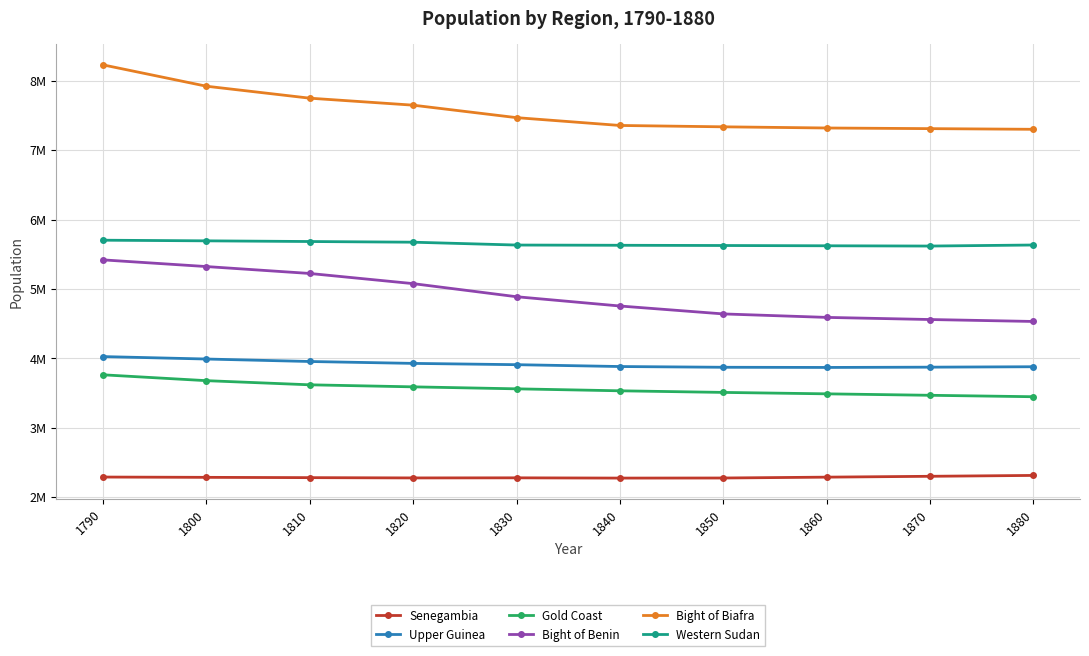

True or false: Bight of Biafra and Upper Guinea cross at least once.

False